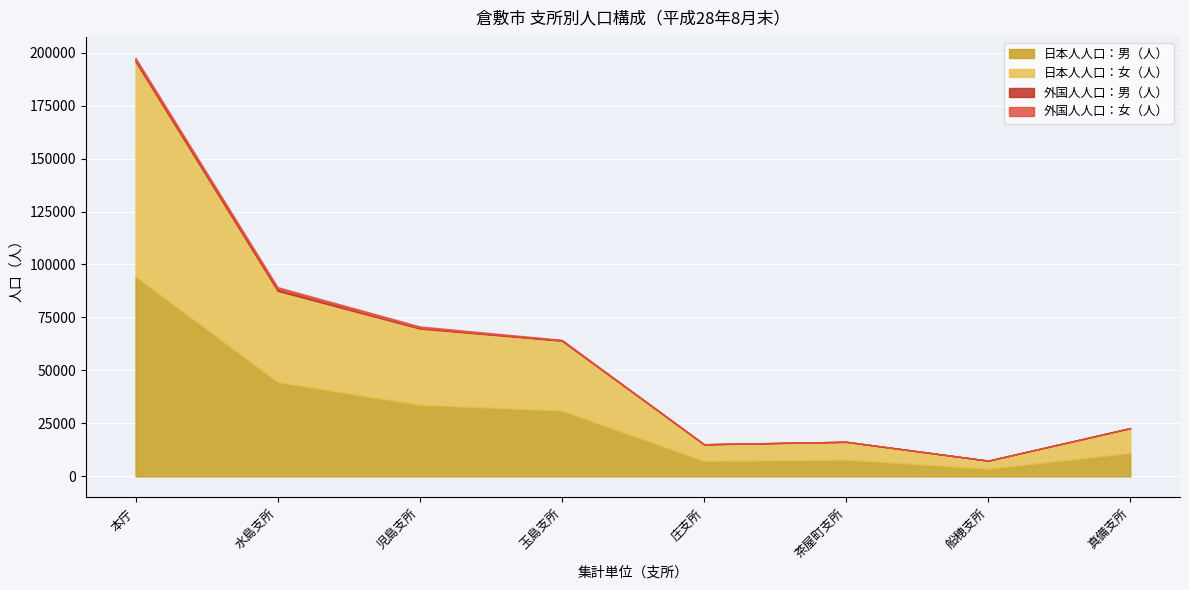

What are all the series names shown in the legend?

日本人人口：男（人）, 日本人人口：女（人）, 外国人人口：男（人）, 外国人人口：女（人）